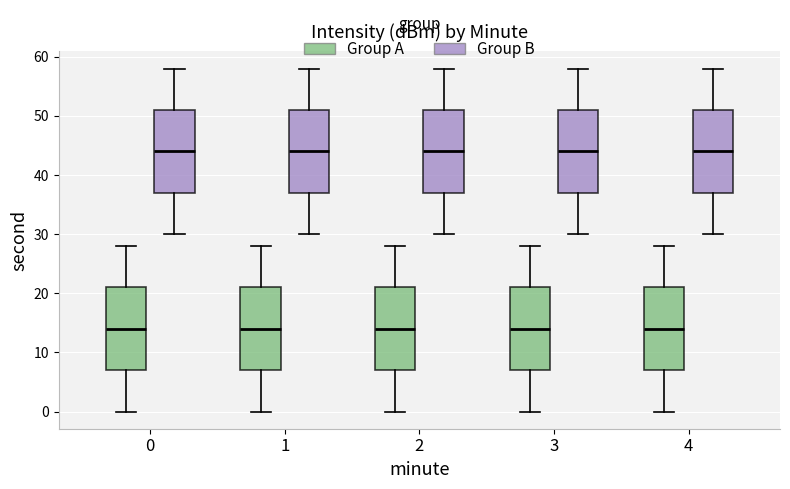

Where does the lower whisker of the box for 1 (Group A) end on the y-axis? The values are not printed on the chart, so give them approximately, as read against the axis.

0